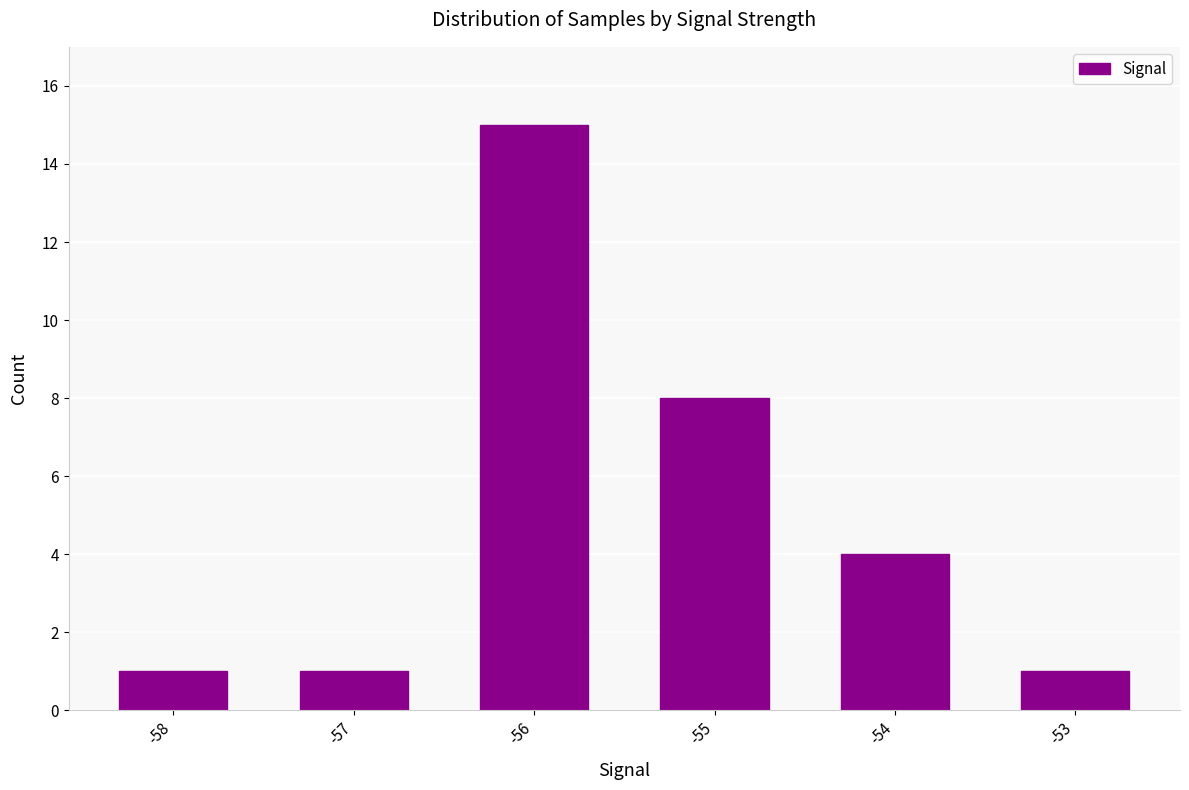

What is the sum of the values at -57 and -58?

2